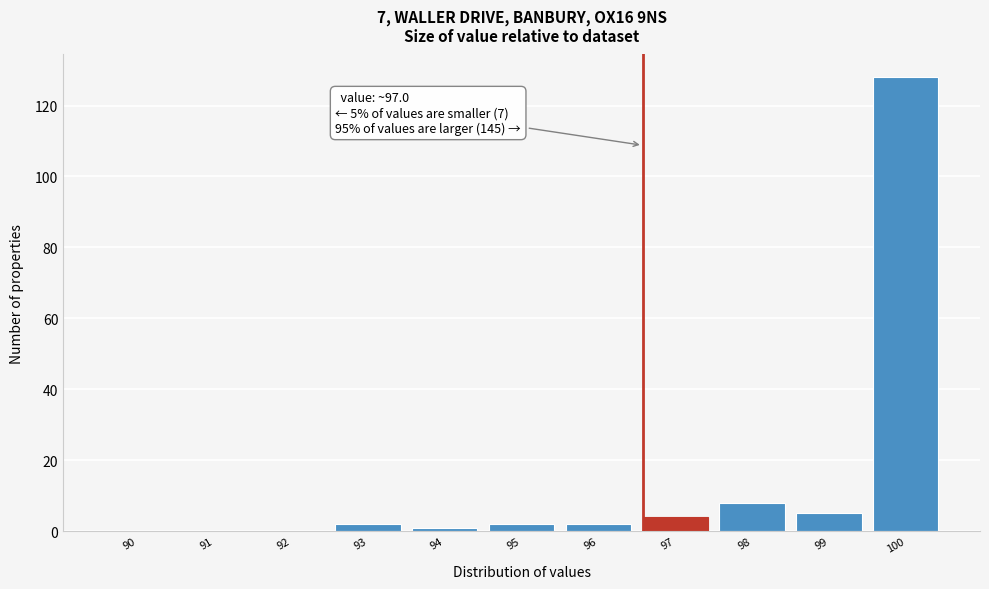

Reading left to right, what are all the values shown in this chart?

90=0	91=0	92=0	93=2	94=1	95=2	96=2	97=4	98=8	99=5	100=128